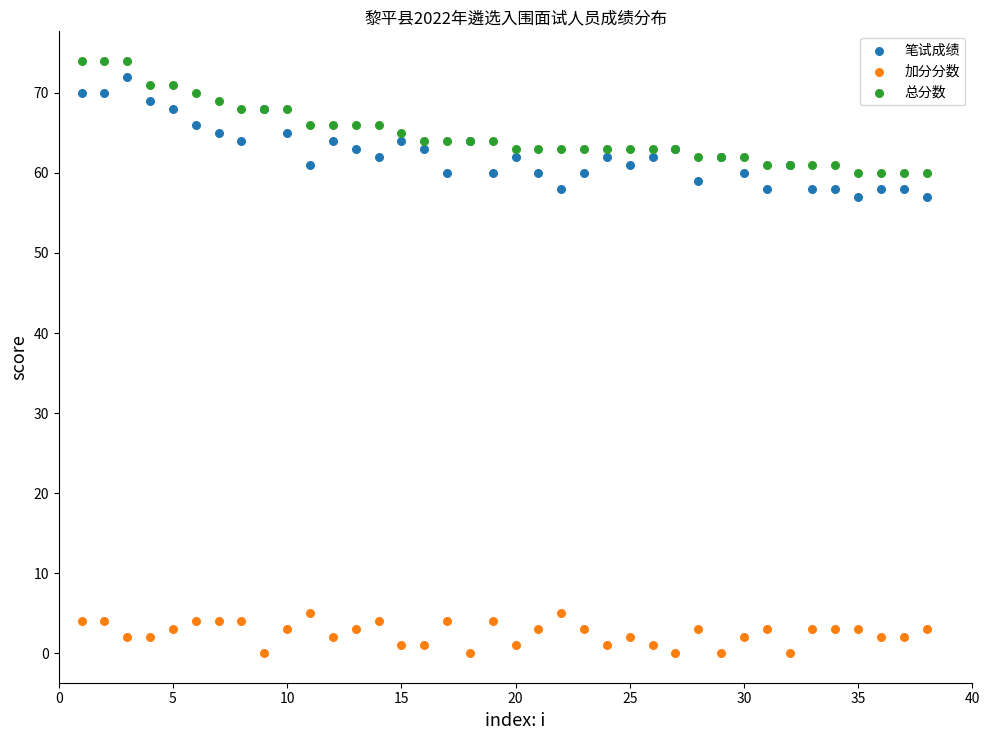

Which series has the largest Y range (max minus min)?

笔试成绩